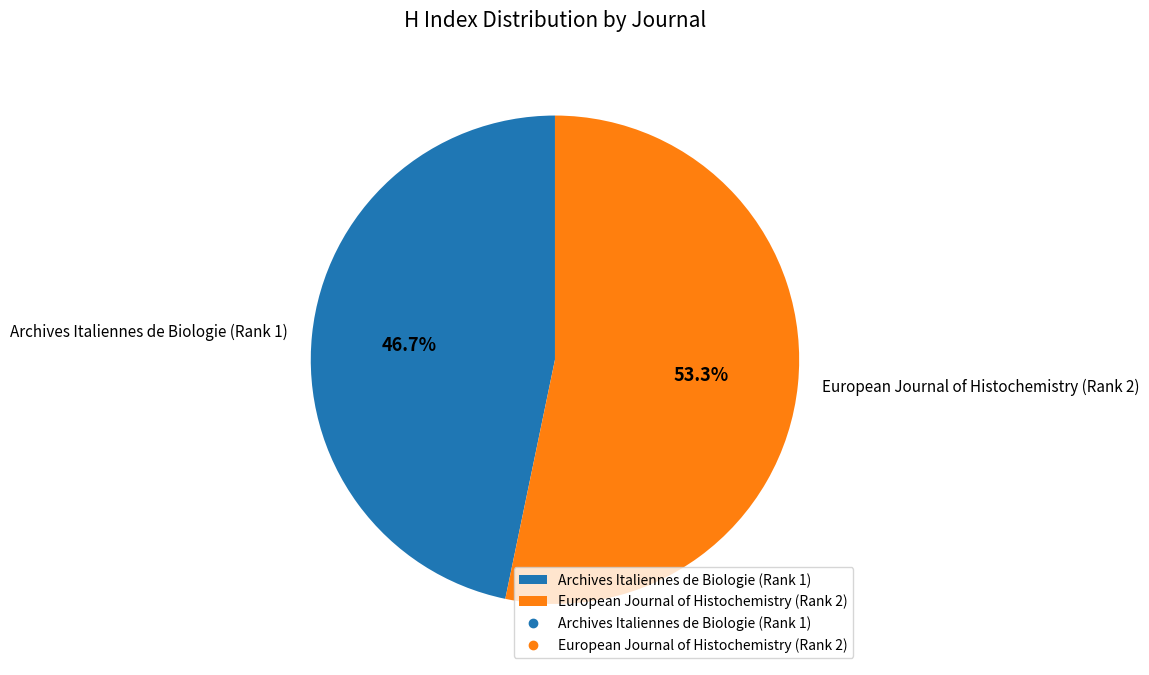

Rank the categories by value from highest to lowest.

European Journal of Histochemistry (Rank 2), Archives Italiennes de Biologie (Rank 1)